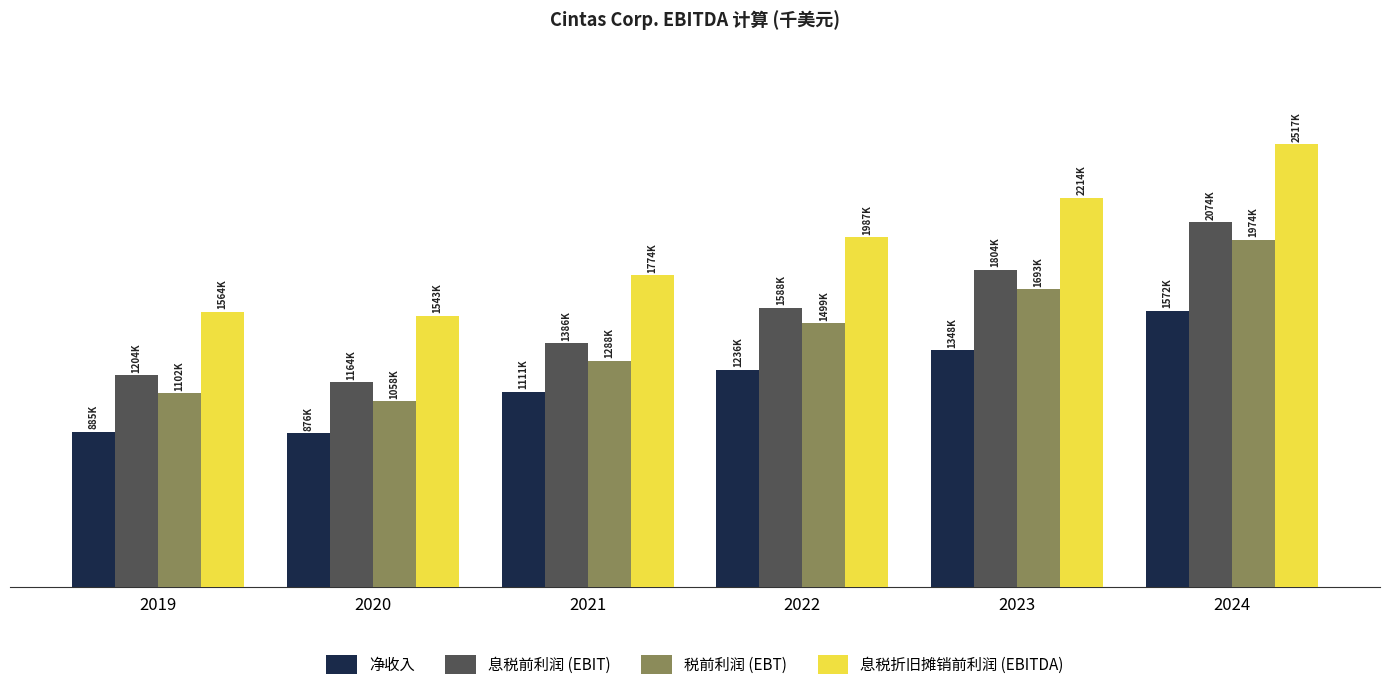

What is the sum of all 税前利润 (EBT) values?

8613990